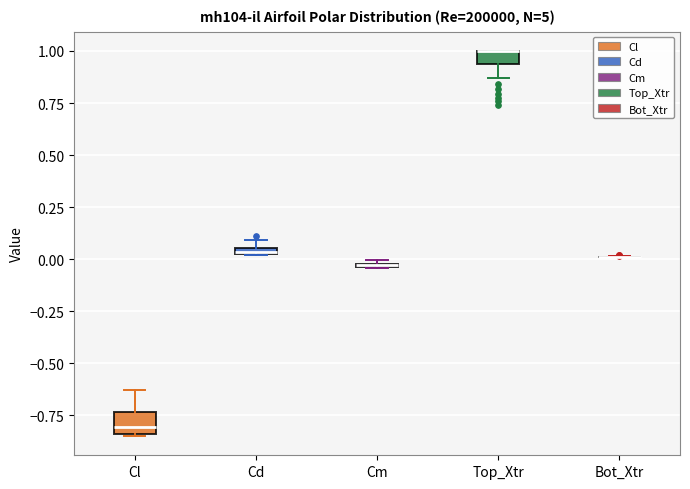

Where does the median line of the box for Cl sit on the y-axis? The values are not printed on the chart, so give them approximately, as read against the axis.

-0.80